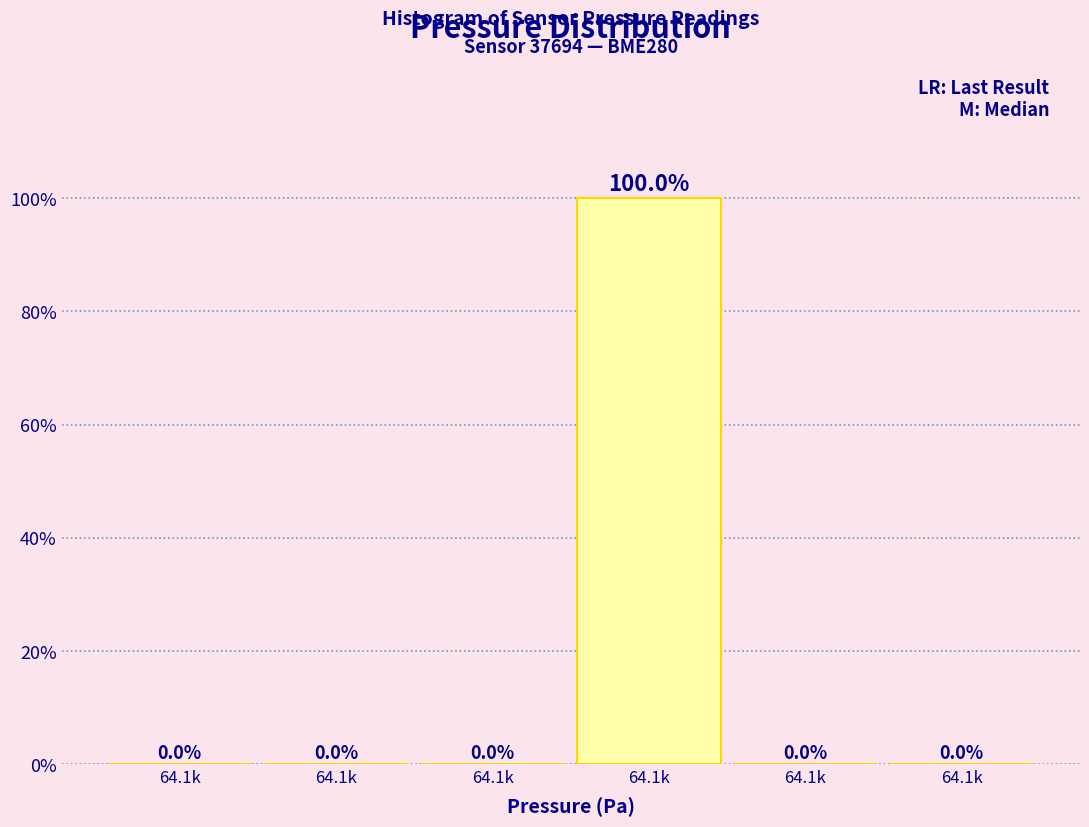

Count the number of values greater than 0.

1